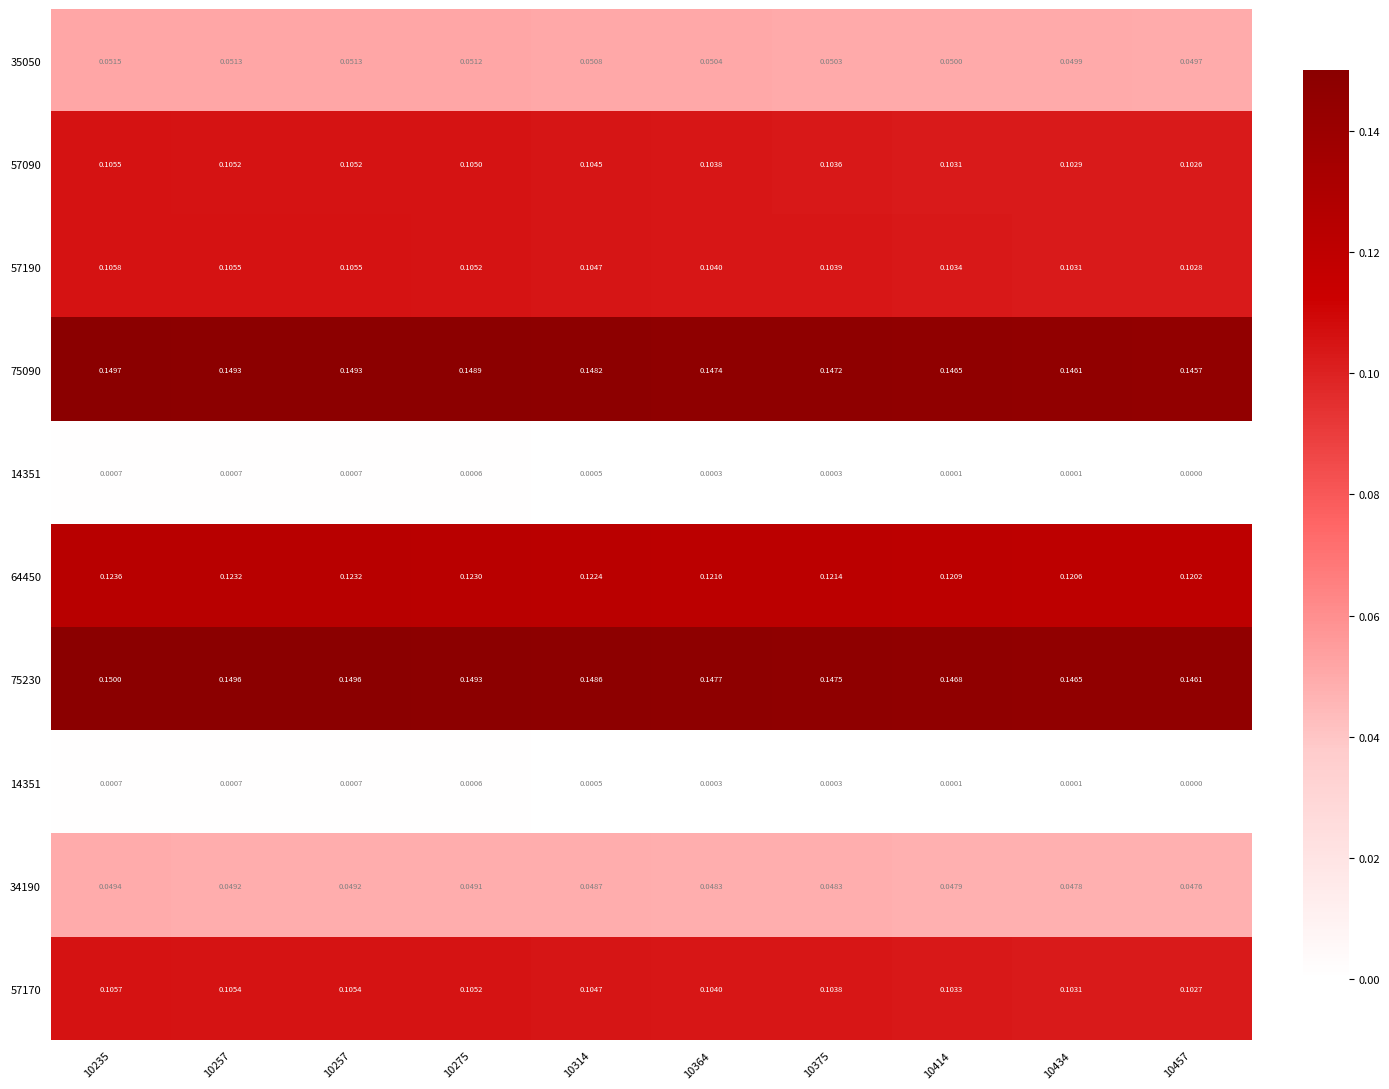

Between 10375 and 10257, which is larger?

10257